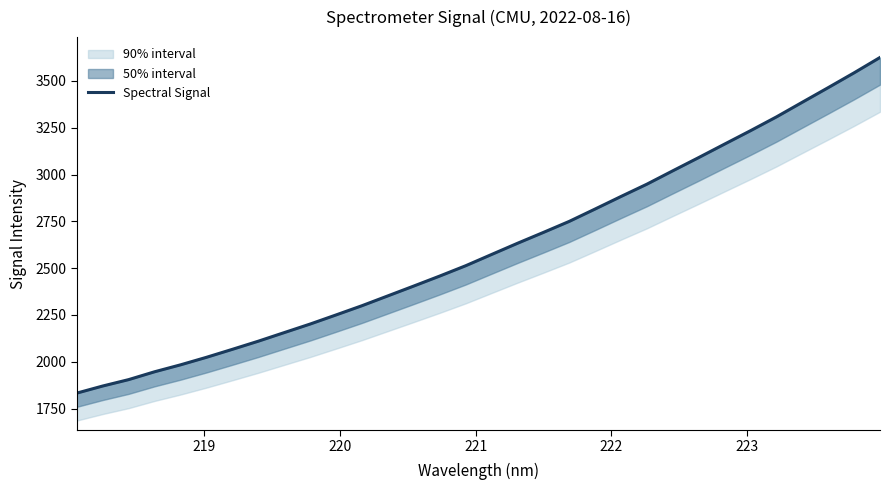

What is the label of the 6th point from the left?

223